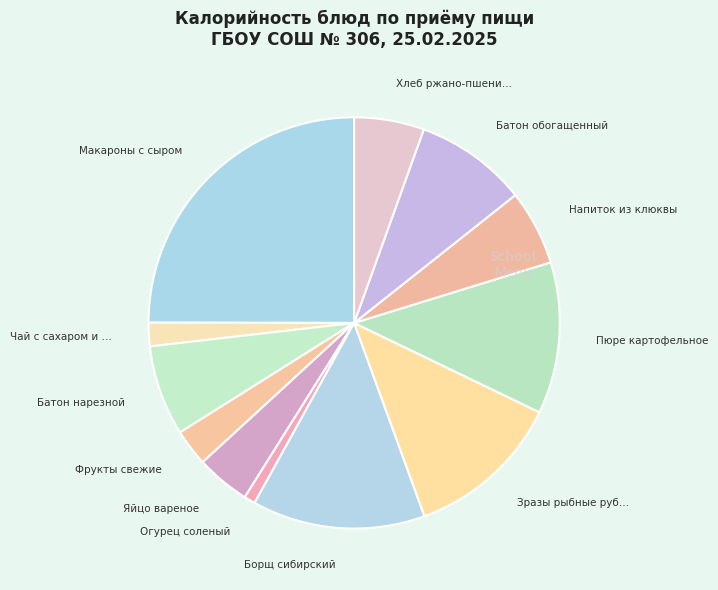

Rank the categories by value from lowest to highest.

Огурец соленый, Чай с сахаром и апельсином, Фрукты свежие, Яйцо вареное, Хлеб ржано-пшеничный, Напиток из клюквы, Батон нарезной, Батон обогащенный, Пюре картофельное, Зразы рыбные рубленые, Борщ сибирский, Макароны с сыром